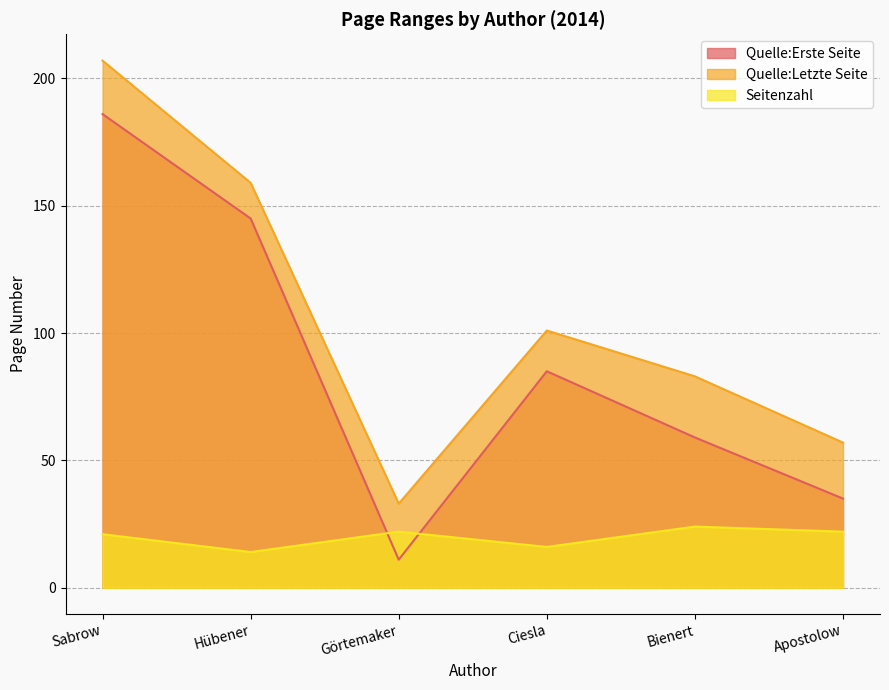

How many series are shown in this chart?

3